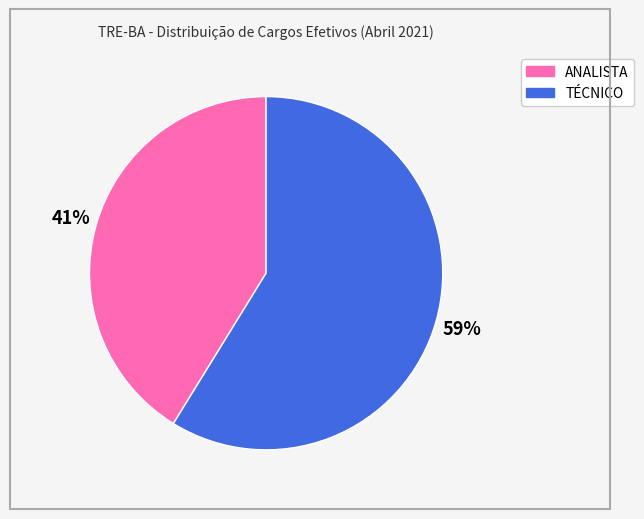

Which has a higher value, TÉCNICO or ANALISTA?

TÉCNICO